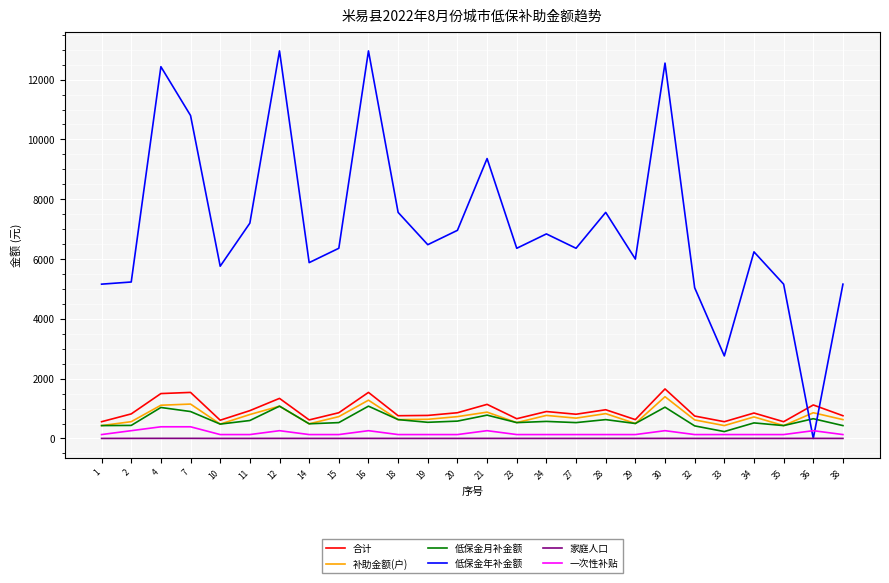

Between which two adjacent categories do 低保金年补金额 and 合计 first intersect?

35 and 36